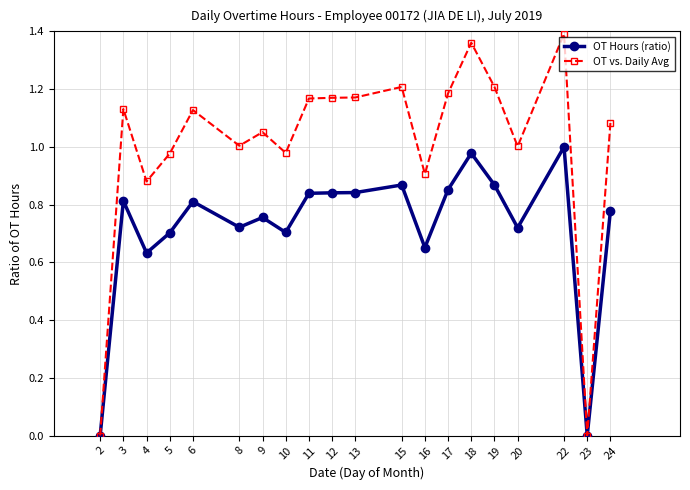

Is it true that OT Hours (ratio) equals 0.4 at 3?

False